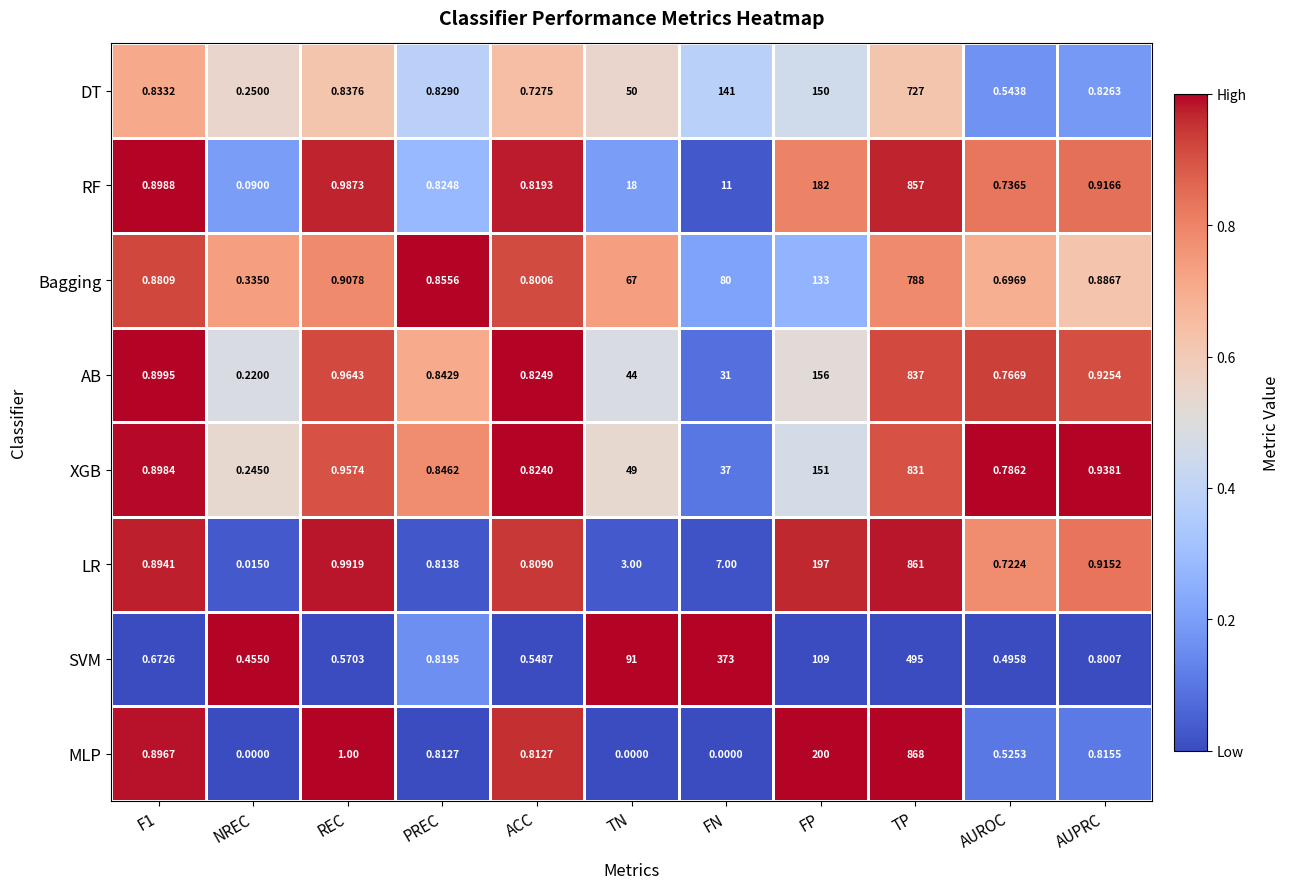

How many distinct data groups are displayed?

8